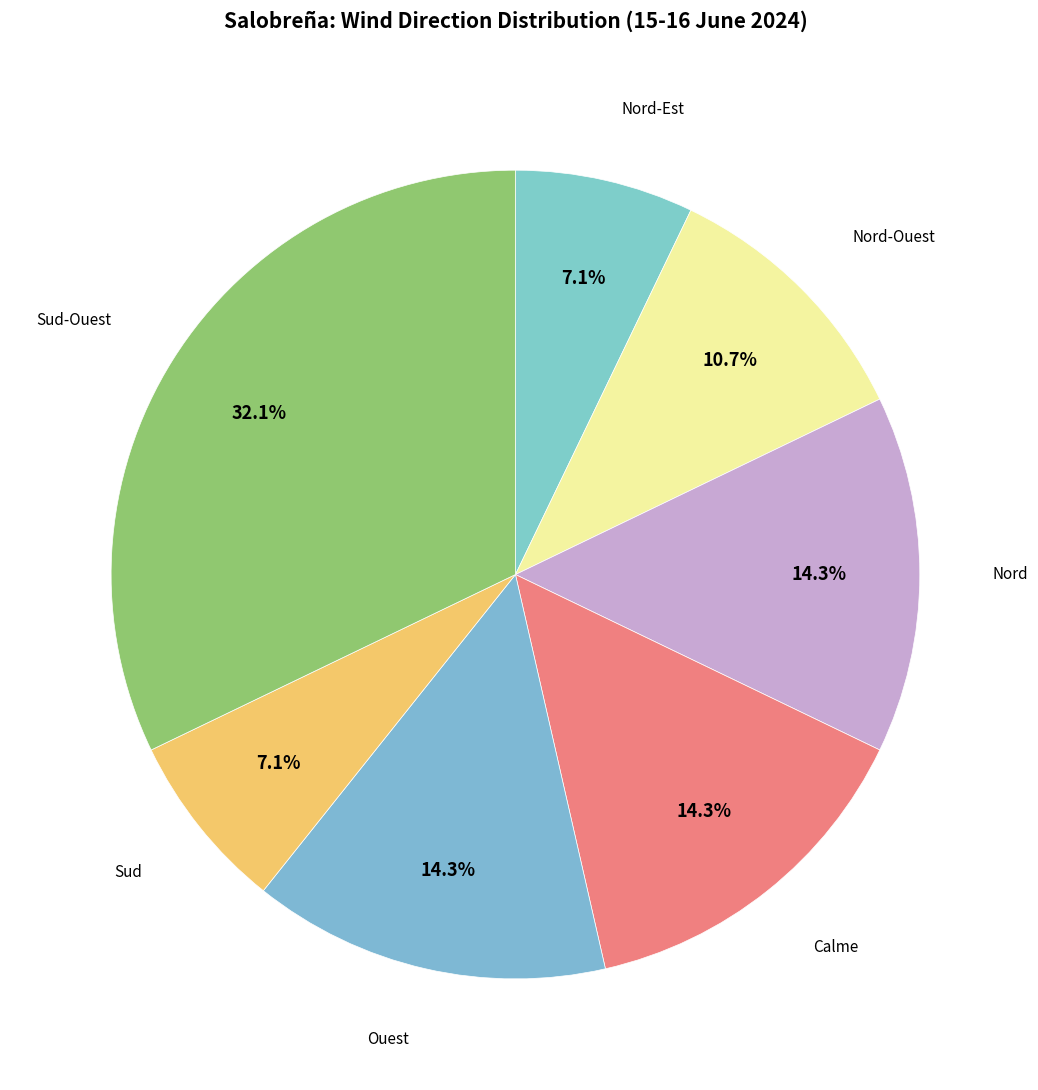

How many slices are in this pie chart?

7